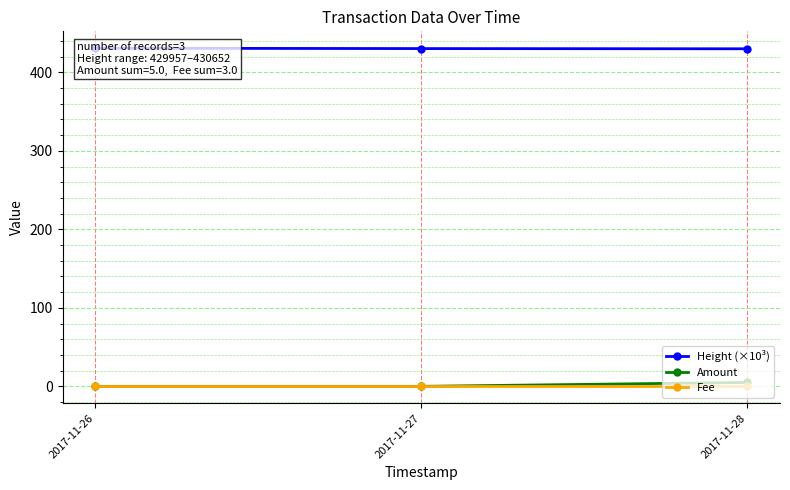

The Amount series shows 2.1 at 2017-11-27. True or false?

False